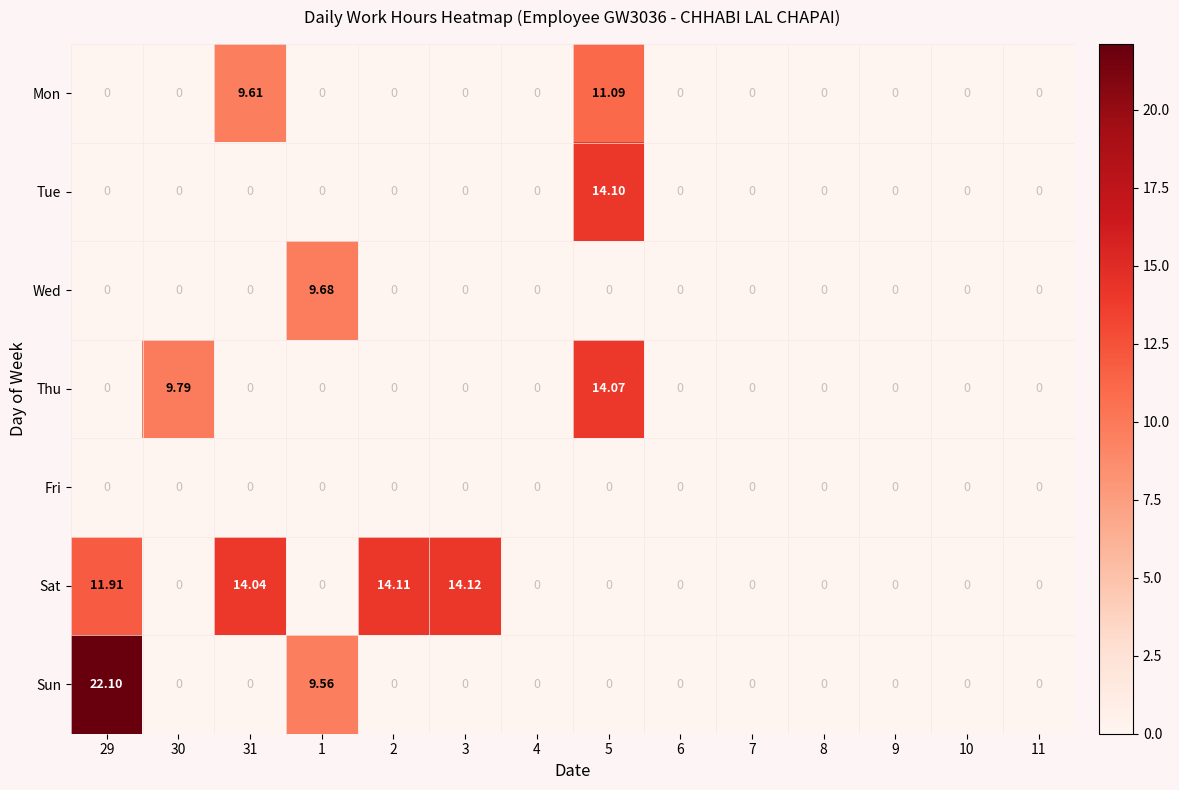

Which series has the largest range (max minus min)?

Sun